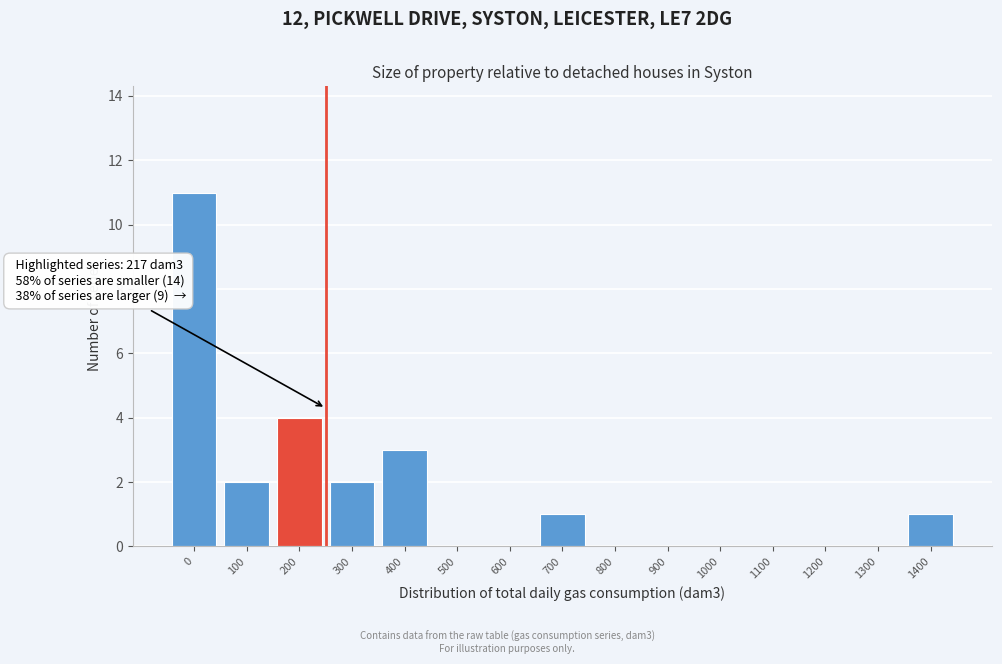

Reading left to right, what are all the values shown in this chart?

0=11	100=2	200=4	300=2	400=3	500=0	600=0	700=1	800=0	900=0	1000=0	1100=0	1200=0	1300=0	1400=1